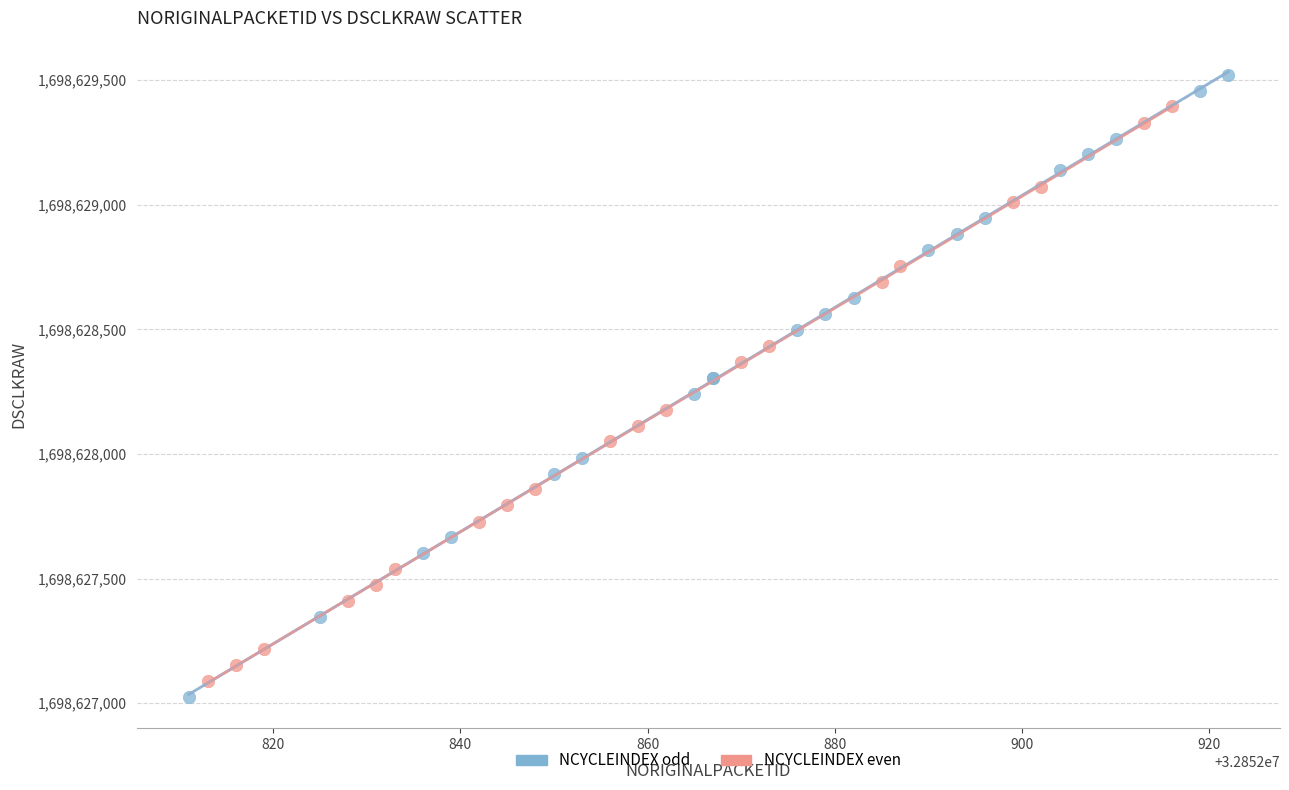

Which series has the largest Y range (max minus min)?

NCYCLEINDEX odd